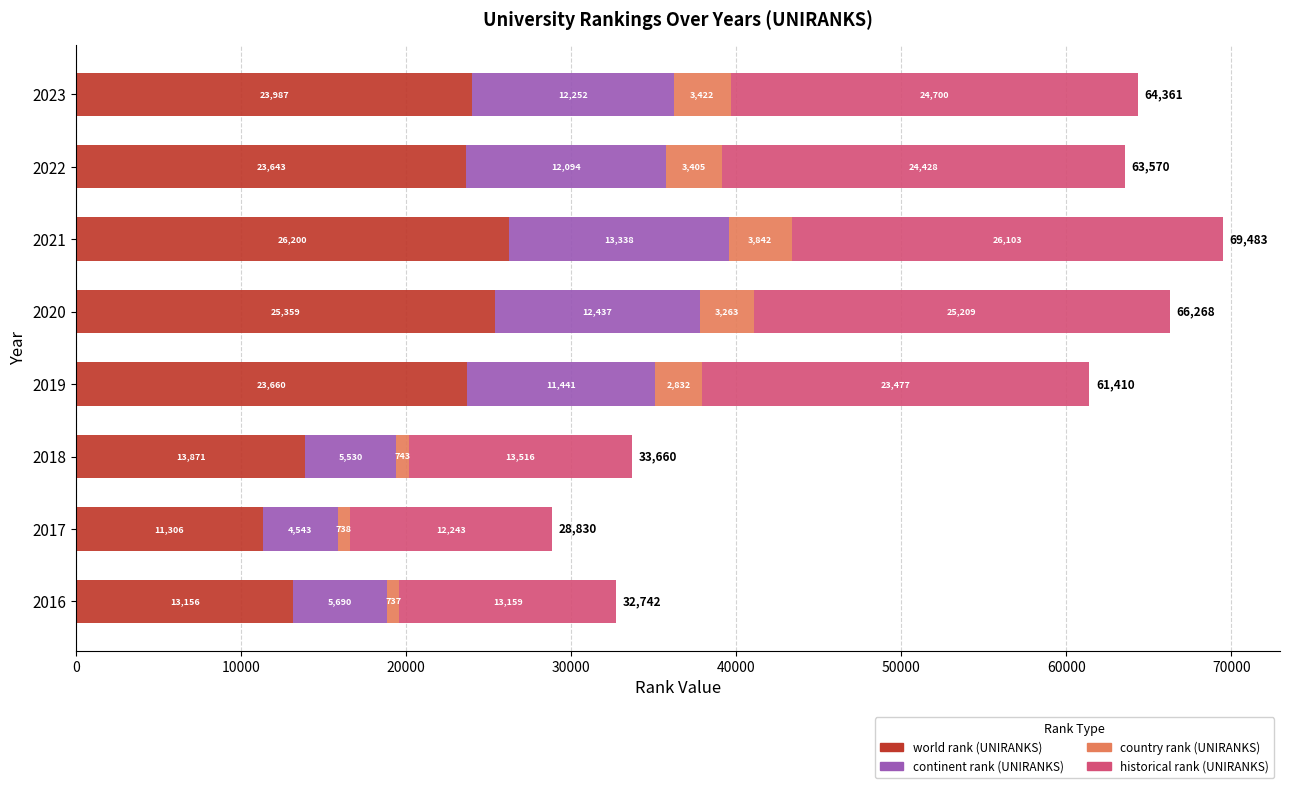

What is the approximate value of world rank (UNIRANKS) at 2021, to the nearest 10?

26200